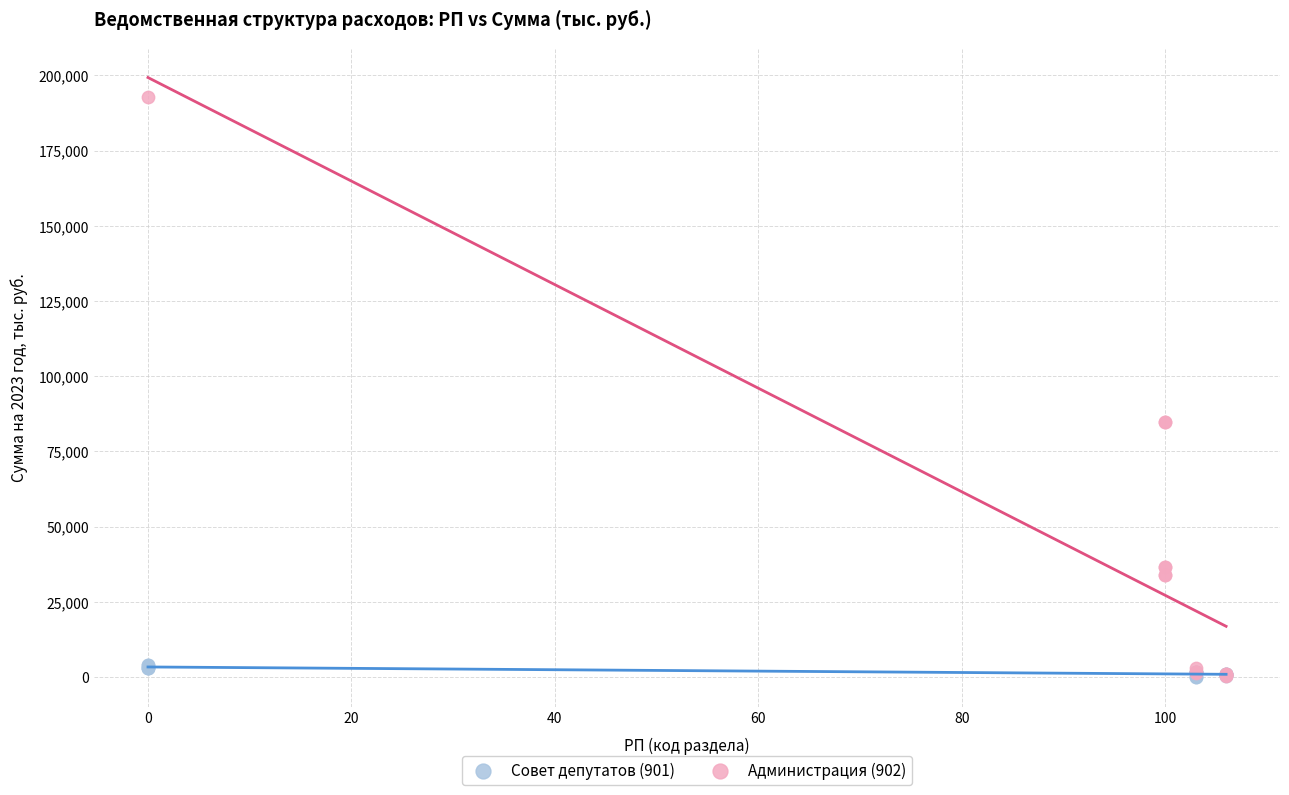

Which series has the widest spread of Y values?

Администрация (902)